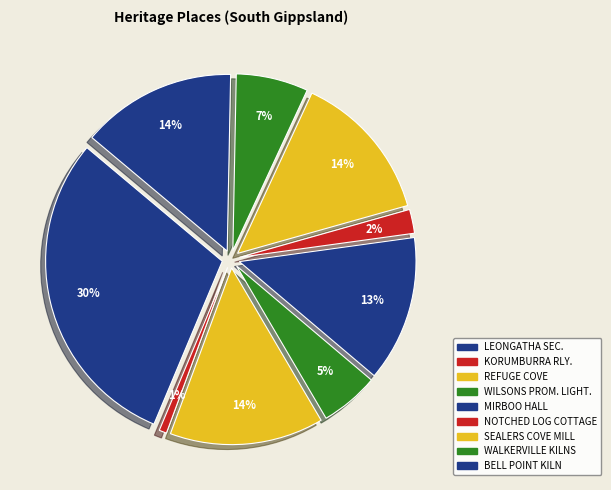

To the nearest percent, what is the difference between the KORUMBURRA RAILWAY STATION COMPLEX and LEONGATHA SECONDARY COLLEGE slice percentages?

29%